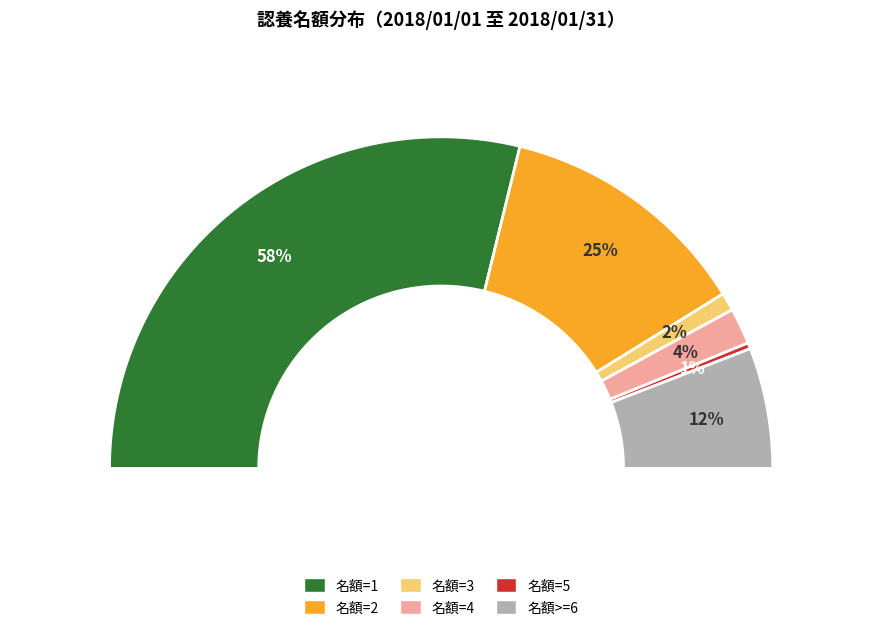

What is the majority slice?

名額=1